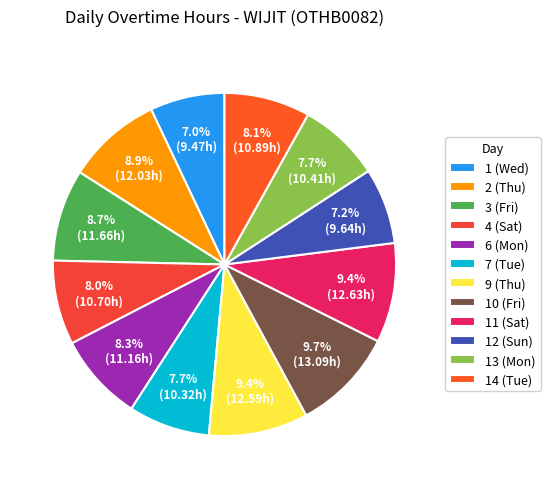

To the nearest percent, what is the difference between the largest and smallest slice percentages?

3%